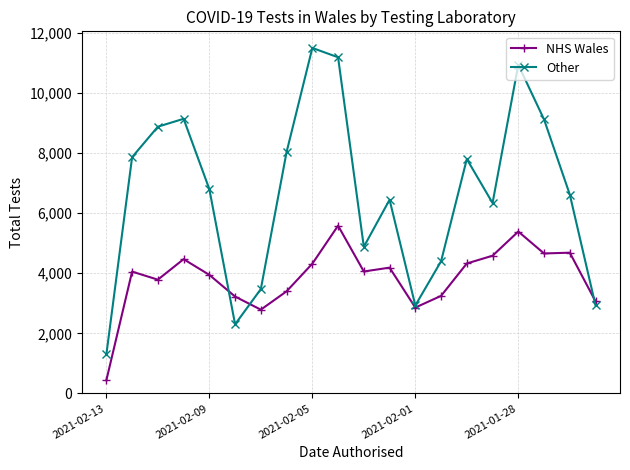

What is the value of the NHS Wales point at the 16th from the left?

4585